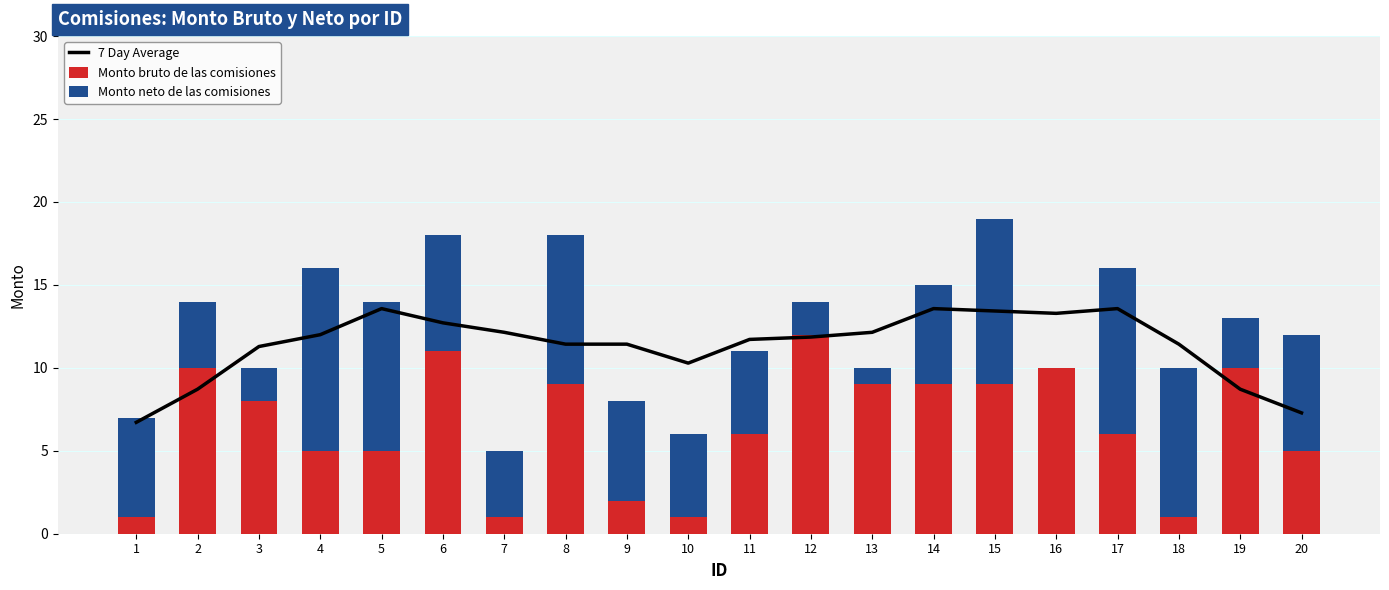

At which category is the sum across all series the highest?

15